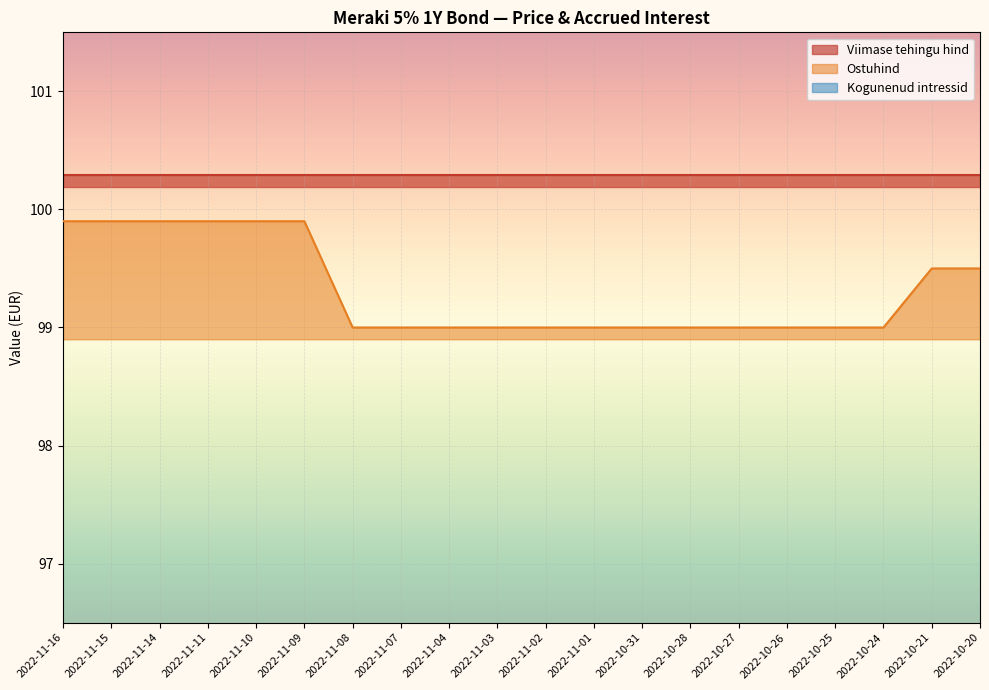

What is the highest value of the Kogunenud intressid series?

2.5